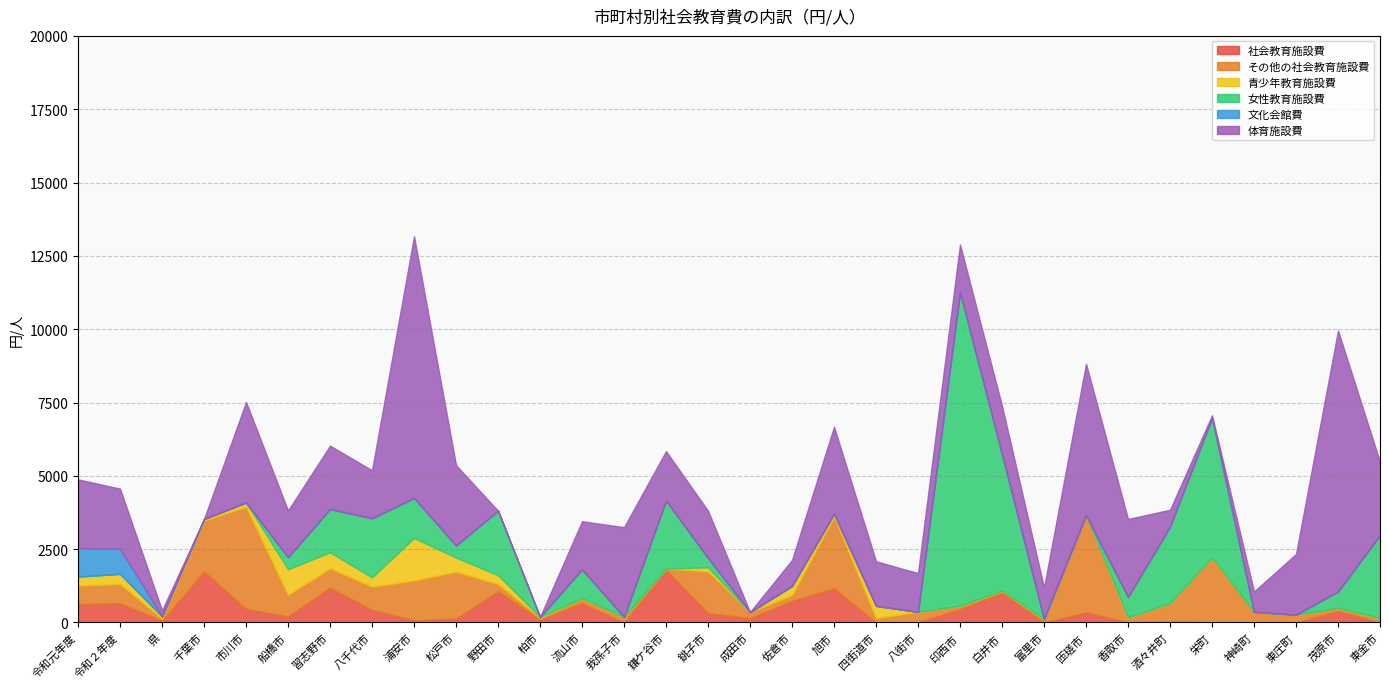

What is the difference between the maximum and minimum values in the 社会教育施設費 series?

1787.0